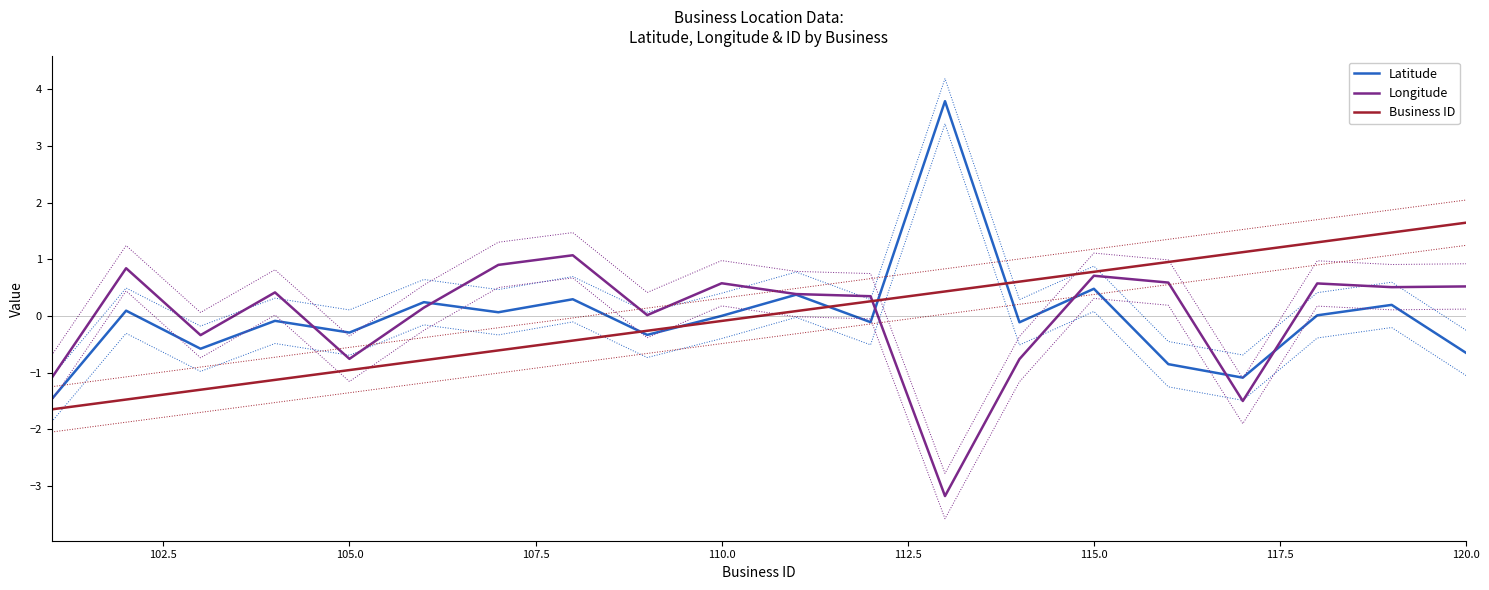

What is the maximum value for Business ID?

1.6